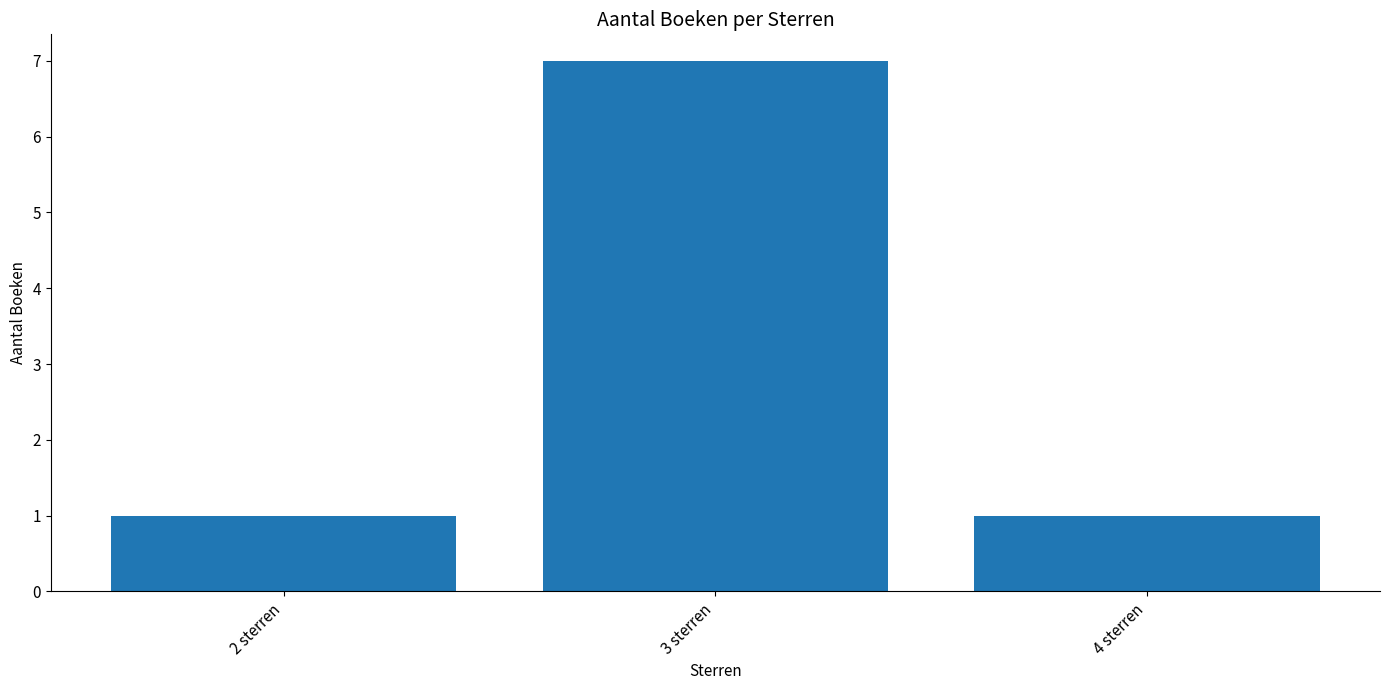

What is the change in value from 2 sterren to 3 sterren?

+6